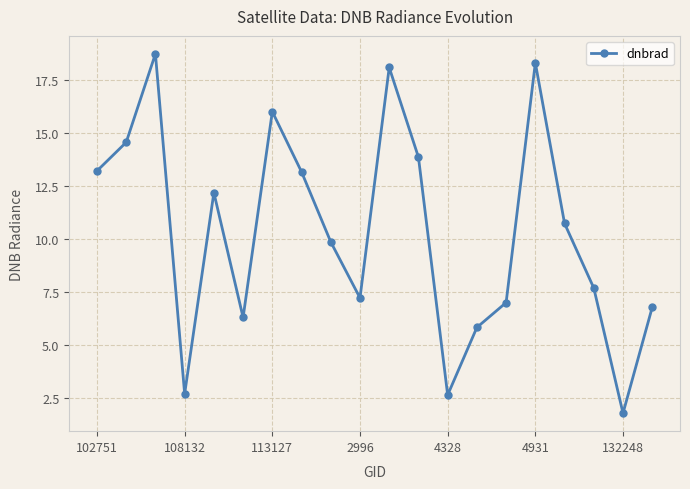

What is the value of the 10th point from the left?

7.2